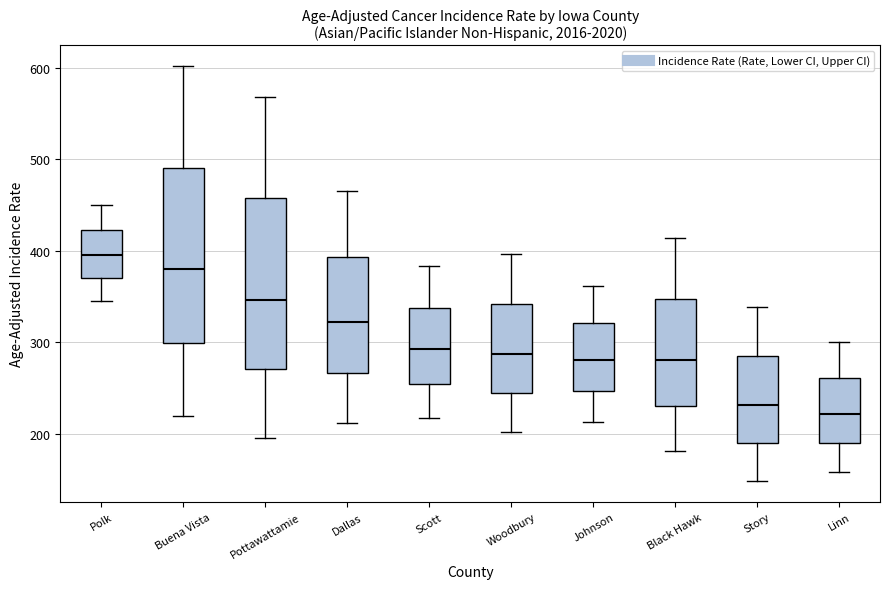

Reading left to right, transcribe this box plot: for each box, give where its median line is, the range the box spans, and where its two whiskers end, as read against the y-axis. The values are not printed on the chart, so give them approximately, as read against the axis.

Polk: median 400, box 370 to 420, whiskers 350 to 450
Buena Vista: median 380, box 300 to 490, whiskers 220 to 600
Pottawattamie: median 350, box 270 to 460, whiskers 200 to 570
Dallas: median 320, box 270 to 390, whiskers 210 to 470
Scott: median 290, box 260 to 340, whiskers 220 to 380
Woodbury: median 290, box 240 to 340, whiskers 200 to 400
Johnson: median 280, box 250 to 320, whiskers 210 to 360
Black Hawk: median 280, box 230 to 350, whiskers 180 to 410
Story: median 230, box 190 to 280, whiskers 150 to 340
Linn: median 220, box 190 to 260, whiskers 160 to 300